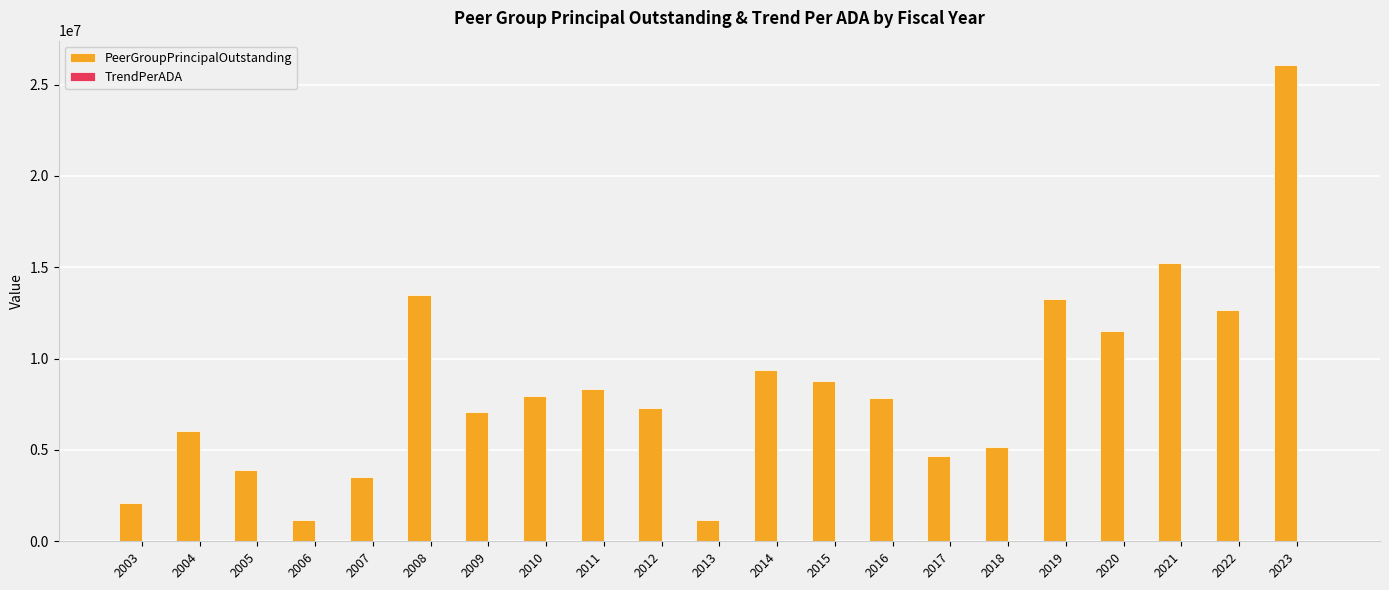

At which category is the sum across all series the highest?

2023